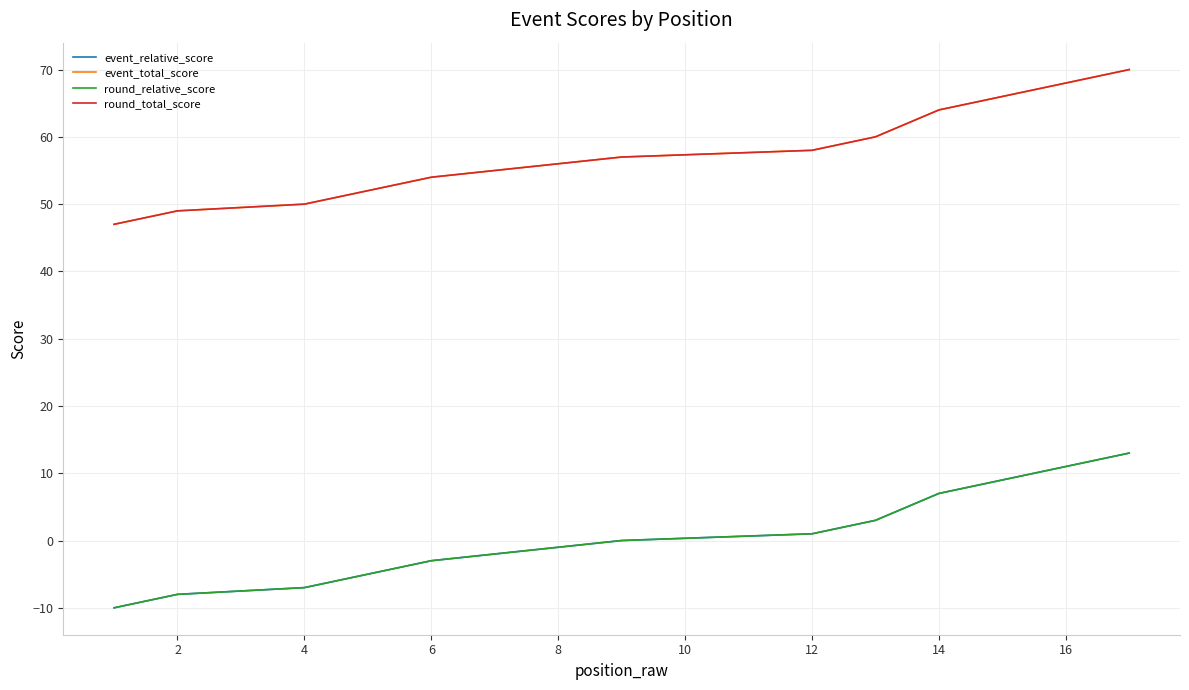

What is the difference between the maximum and minimum values in the event_relative_score series?

23